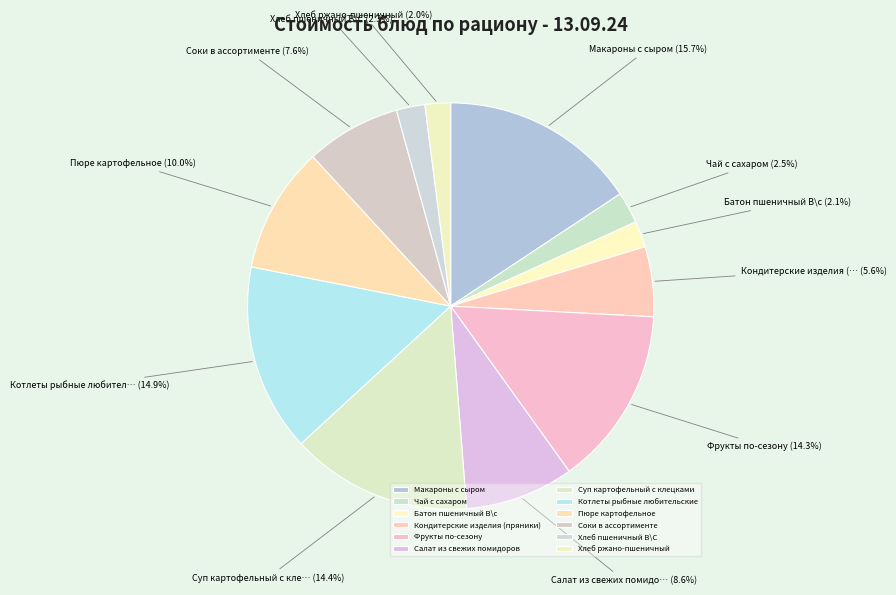

Rank the categories by value from highest to lowest.

Макароны с сыром, Котлеты рыбные любительские, Суп картофельный с клецками, Фрукты по-сезону, Пюре картофельное, Салат из свежих помидоров, Соки в ассортименте, Кондитерские изделия (пряники), Чай с сахаром, Хлеб пшеничный В\С, Батон пшеничный В\с, Хлеб ржано-пшеничный